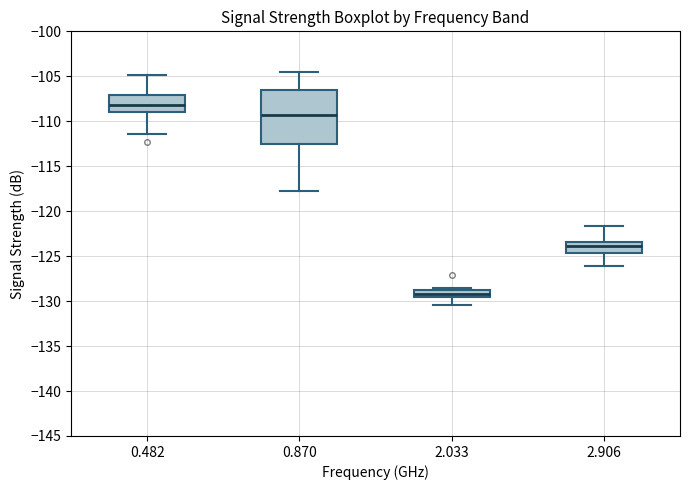

Reading left to right, transcribe this box plot: for each box, give where its median line is, the range the box spans, and where its two whiskers end, as read against the y-axis. The values are not printed on the chart, so give them approximately, as read against the axis.

0.482: median -108.0, box -109.0 to -107.0, whiskers -111.5 to -105.0
0.870: median -109.5, box -112.5 to -106.5, whiskers -118.0 to -104.5
2.033: median -129.0 (inside the box), box -129.5 to -129.0, whiskers -130.5 to -128.5
2.906: median -124.0, box -124.5 to -123.5, whiskers -126.0 to -121.5